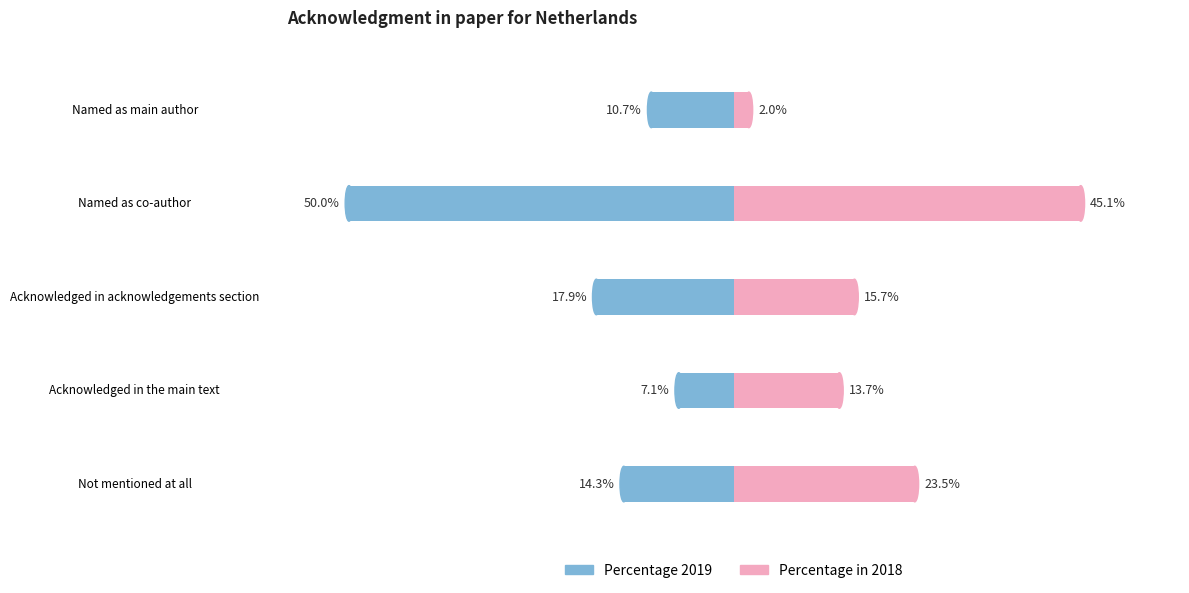

Reading left to right, what are all the values shown in this chart?

Percentage 2019: -14.3	-7.1	-17.9	-50.0	-10.7
Percentage in 2018: 23.5	13.7	15.7	45.1	2.0